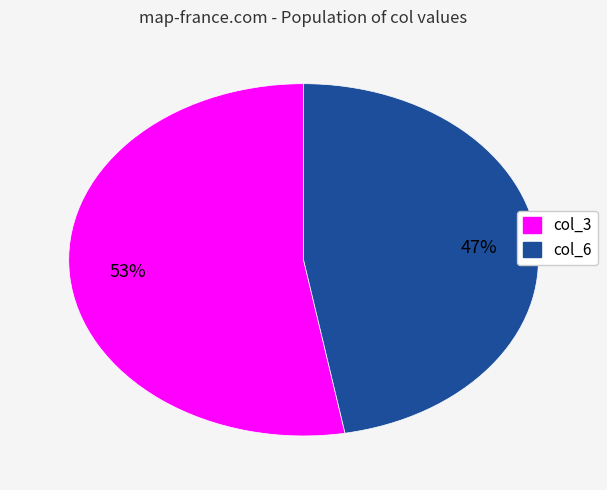

To the nearest percent, what is the average slice percentage?

50%